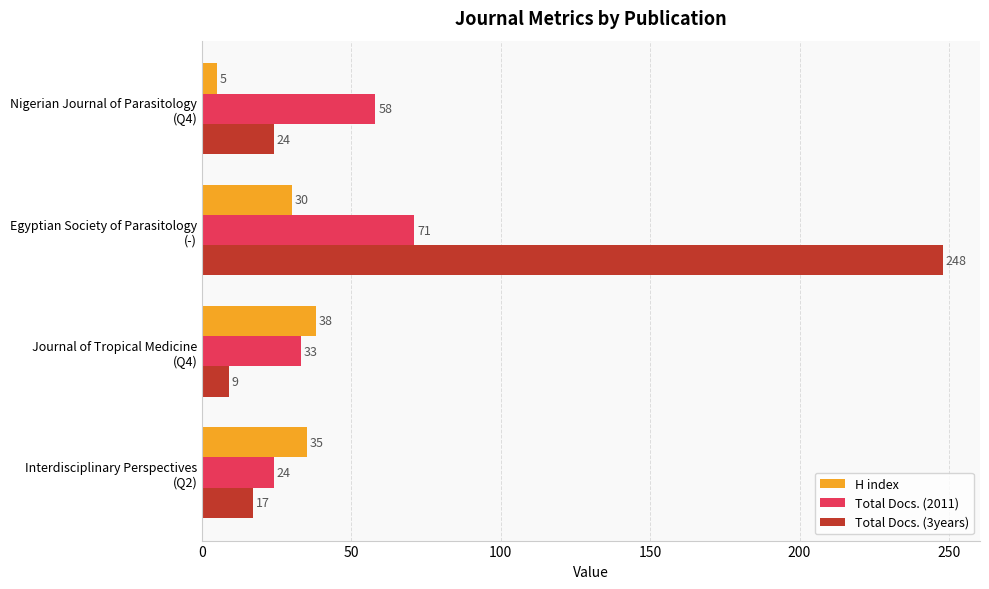

Which series has the widest spread of values?

Total Docs. (3years)